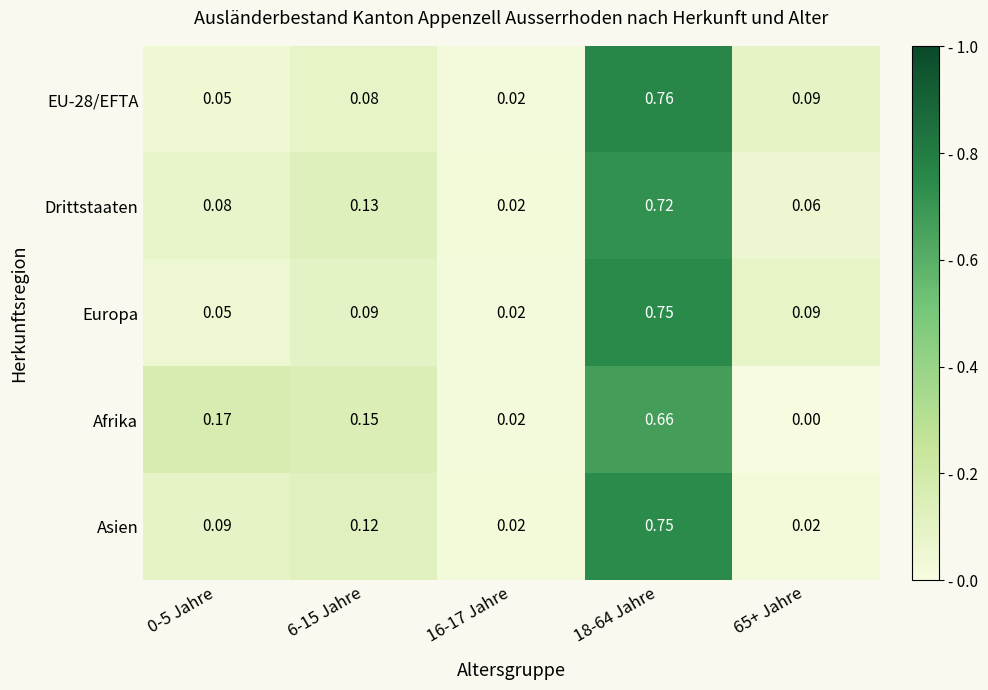

Between 6-15 Jahre and 65+ Jahre, which series saw the biggest shift?

Afrika